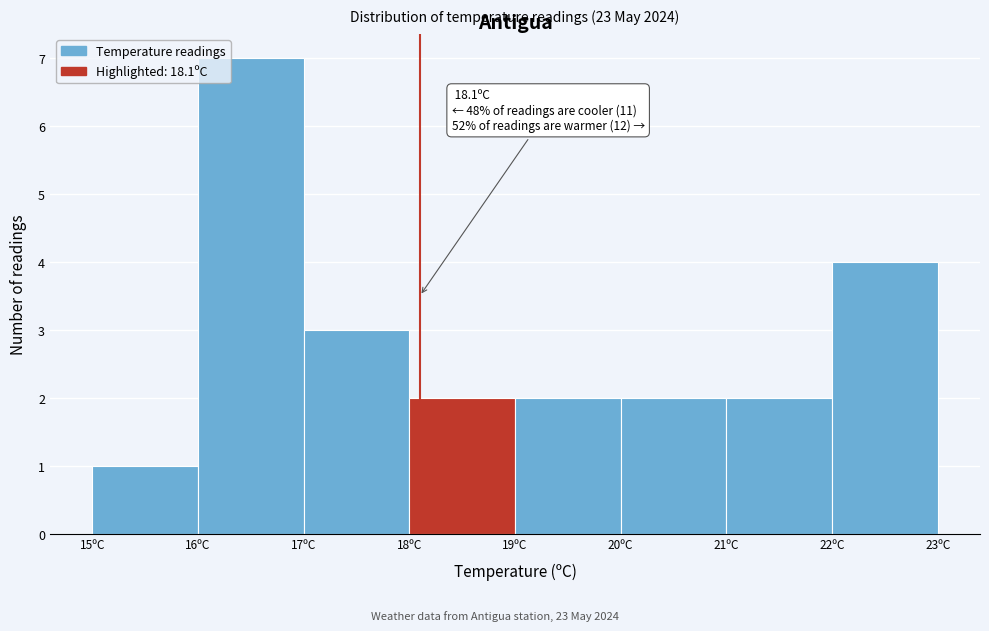

Over which range of the x-axis is the bar tallest?

16 to 17